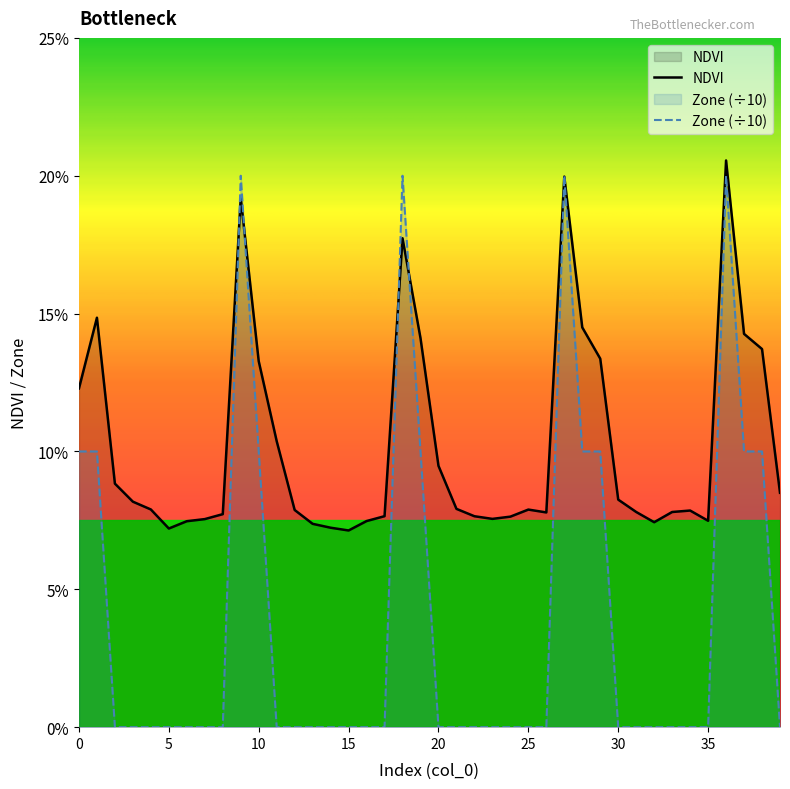

Reading left to right, transcribe all the data shown in this chart.

0.1	0.1	0.1	0.1	0.1	0.1	0.1	0.1	0.1	0.2	0.1	0.1	0.1	0.1	0.1	0.1	0.1	0.1	0.2	0.1	0.1	0.1	0.1	0.1	0.1	0.1	0.1	0.2	0.1	0.1	0.1	0.1	0.1	0.1	0.1	0.1	0.2	0.1	0.1	0.1